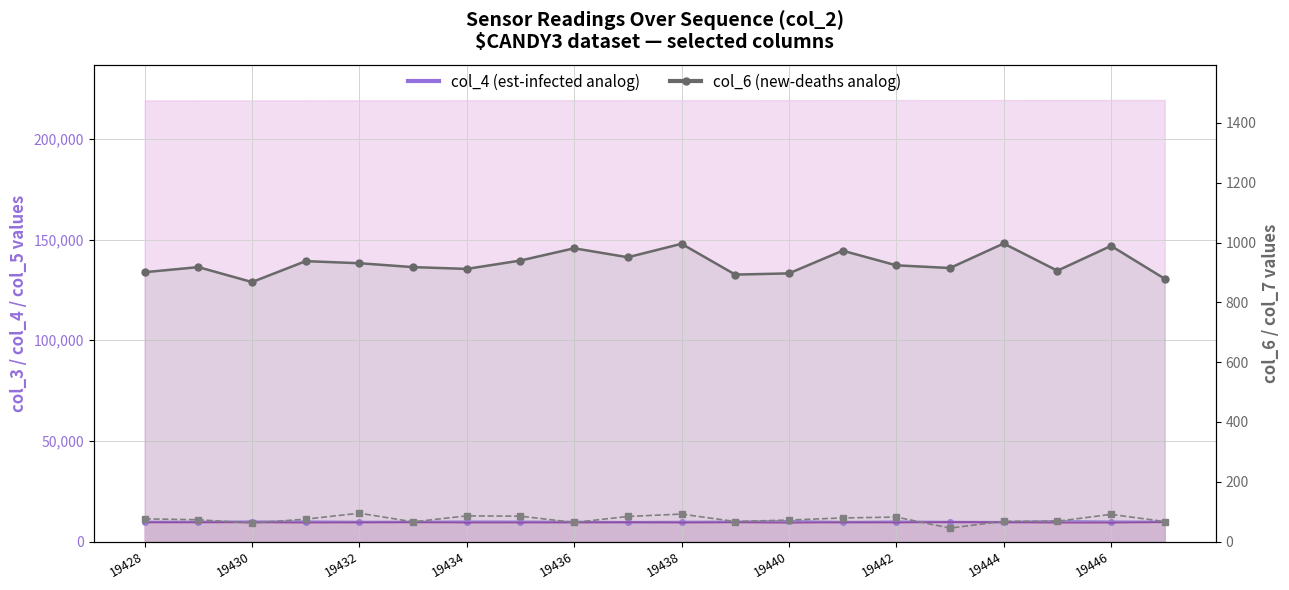

How many values in the col_7 line series exceed 75?

9